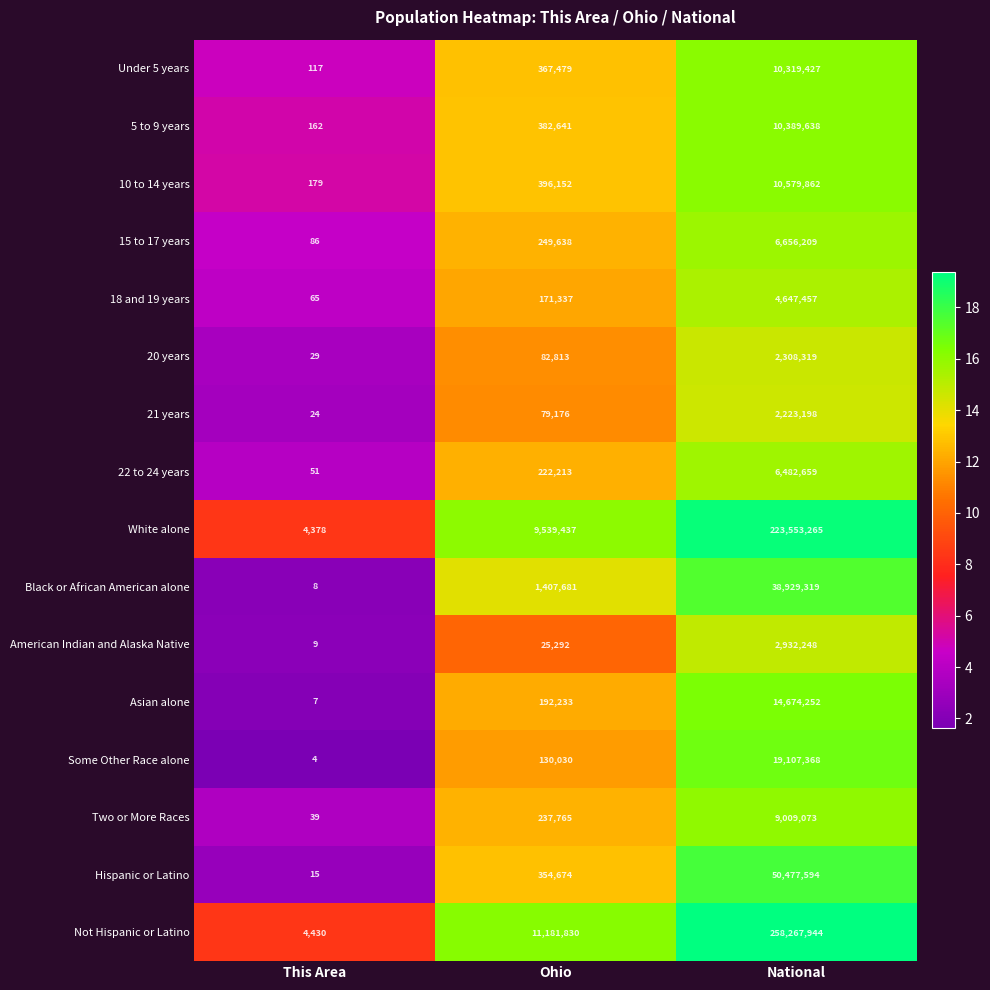

Is it true that Asian alone equals 7 at This Area?

True